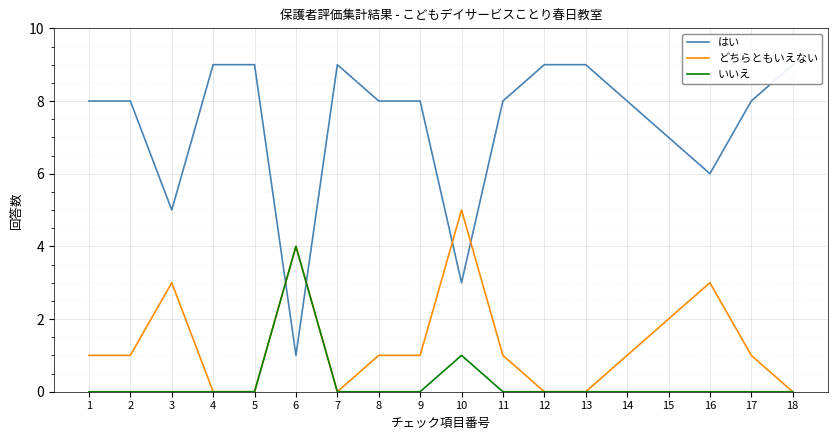

Reading left to right, extract all data points from this chart.

はい: 1=8	2=8	3=5	4=9	5=9	6=1	7=9	8=8	9=8	10=3	11=8	12=9	13=9	14=8	15=7	16=6	17=8	18=9
どちらともいえない: 1=1	2=1	3=3	4=0	5=0	6=4	7=0	8=1	9=1	10=5	11=1	12=0	13=0	14=1	15=2	16=3	17=1	18=0
いいえ: 1=0	2=0	3=0	4=0	5=0	6=4	7=0	8=0	9=0	10=1	11=0	12=0	13=0	14=0	15=0	16=0	17=0	18=0